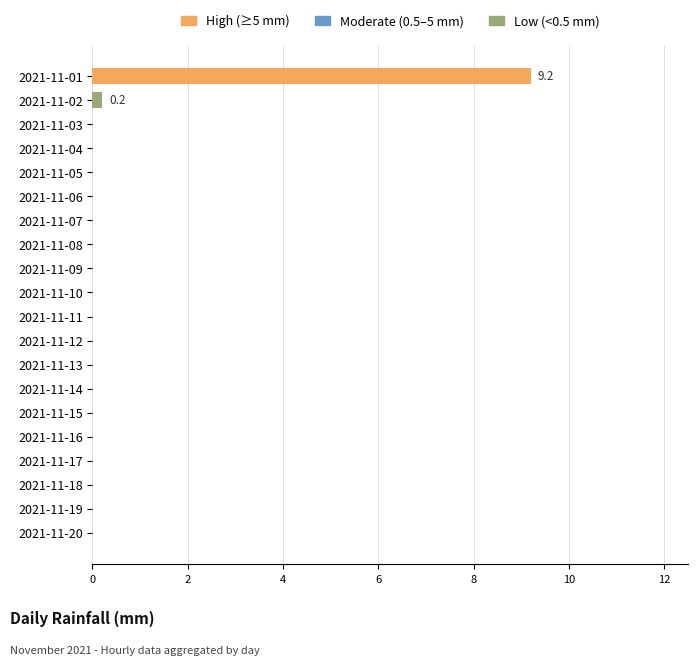

The chart shows a value of 0.0 at 2021-11-12. True or false?

True